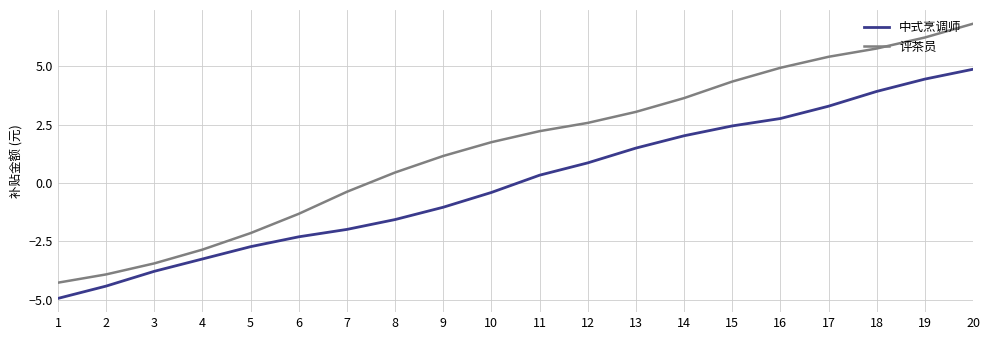

Which series changed the most between 10 and 20?

中式烹调师